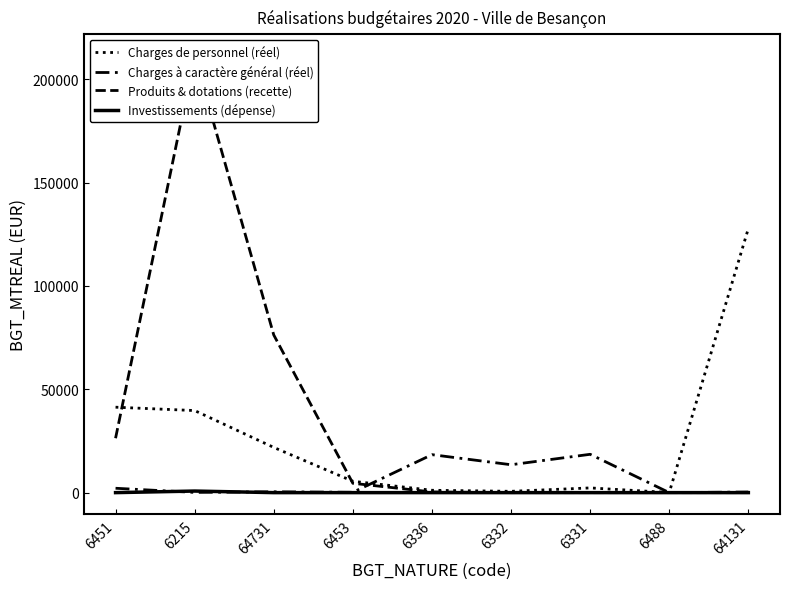

True or false: Charges de personnel (réel) has more than 2 points higher than both neighbors.

False